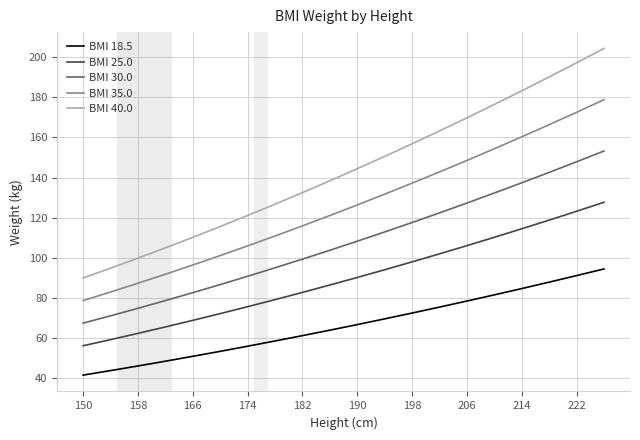

What is the difference between the maximum and minimum values in the BMI 35.0 series?

100.0